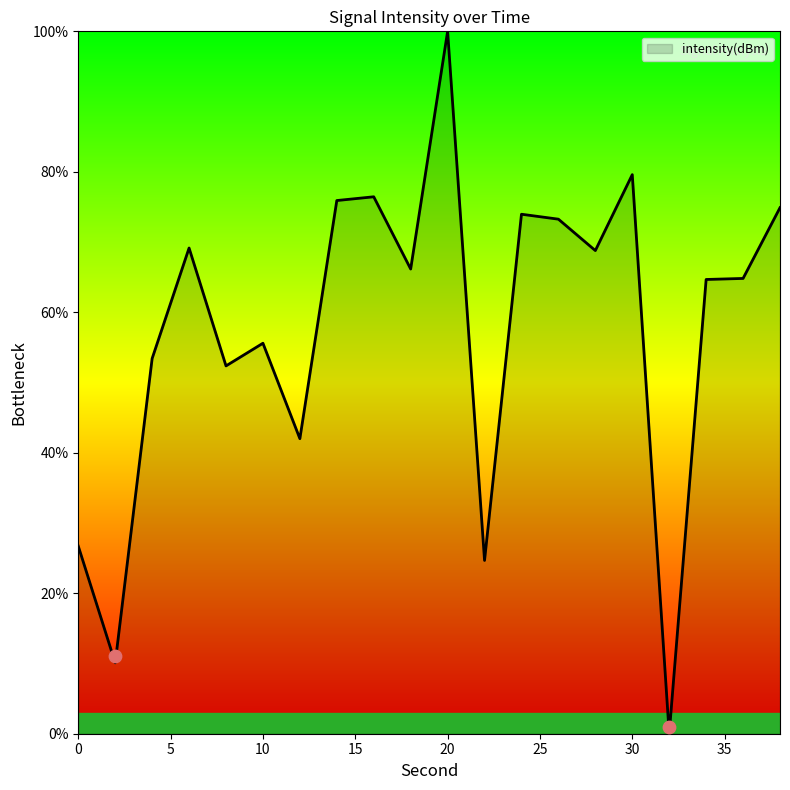

What is the ratio of the value at 8 to the value at 18?

0.8